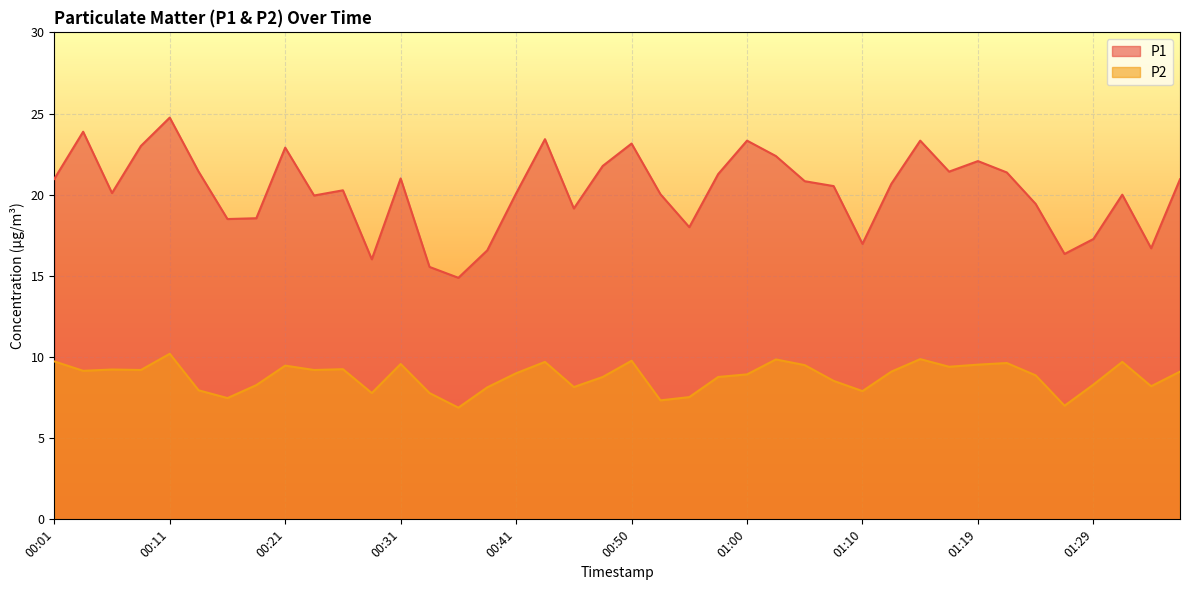

Read the P2 value at 01:12.

9.1